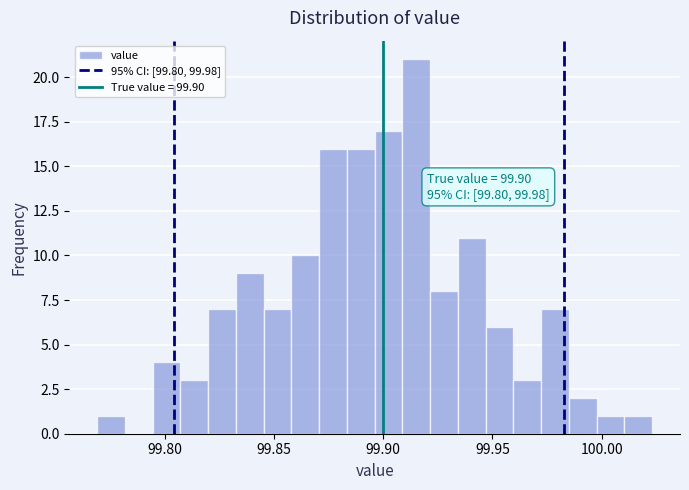

Around what value on the x-axis is the tallest bar? Give the approximate position of its centre, as read against the axis.

99.915